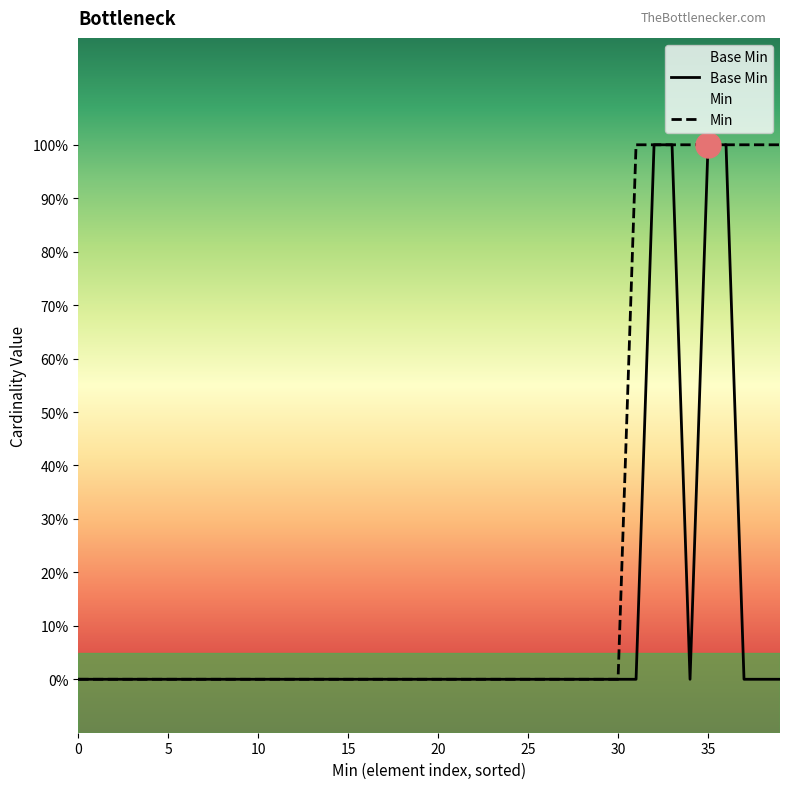

At 19, list the series in order from smallest to largest.

Base Min, Min